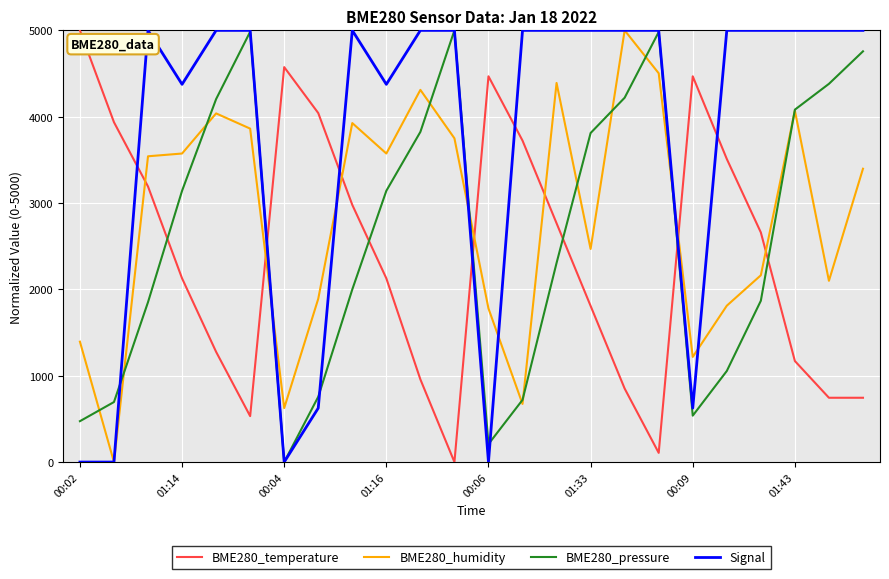

Which series has the largest total across all categories?

Signal